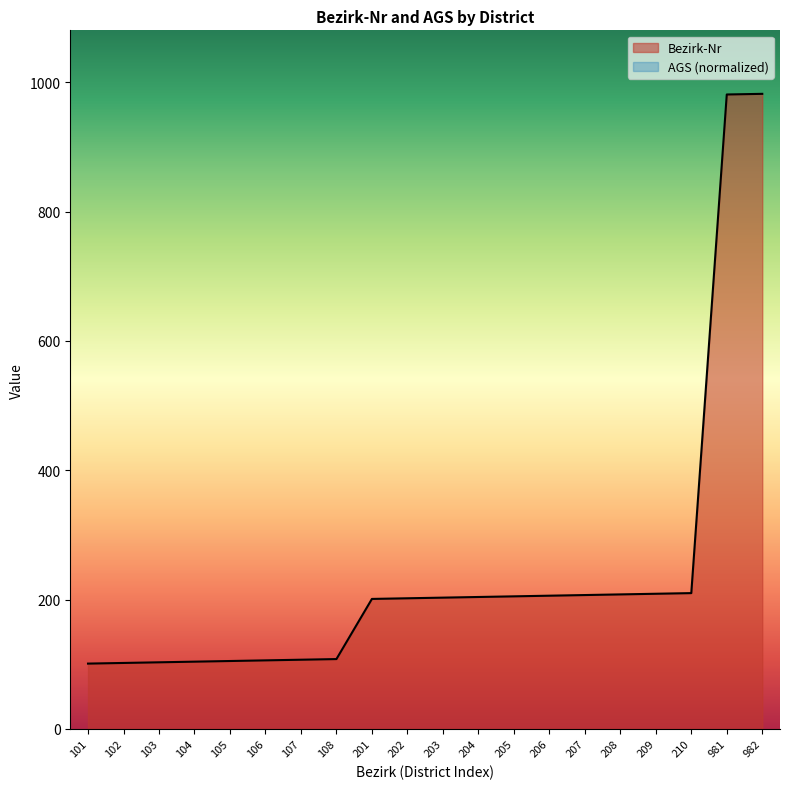

Which has a higher value, 981 or 105?

981